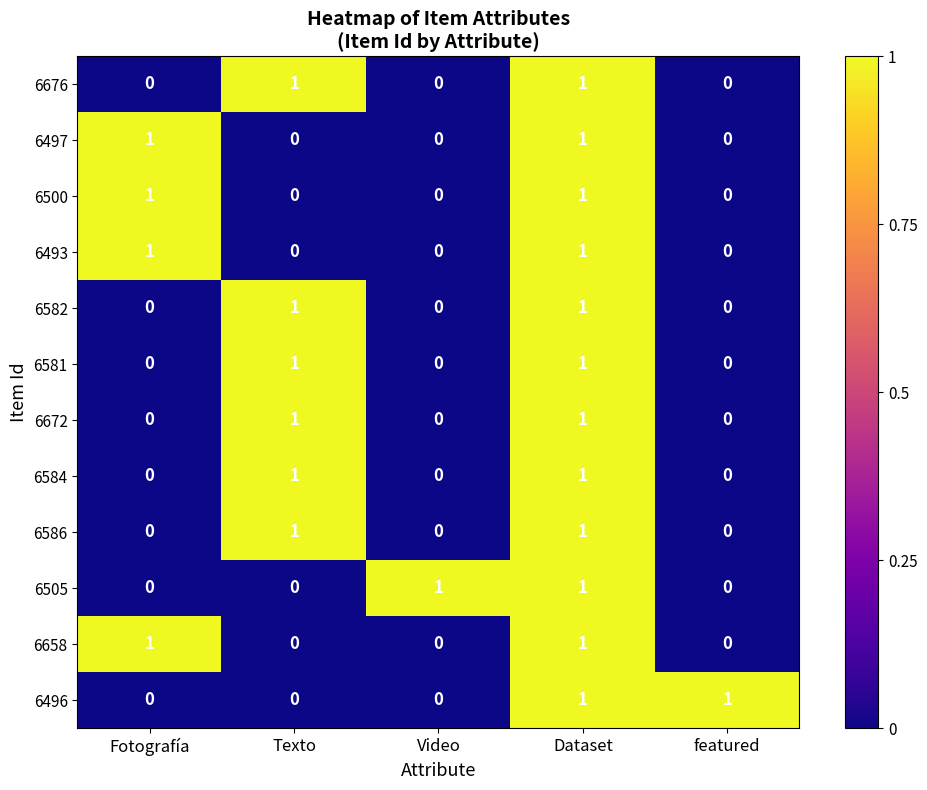

At which category is the sum across all series the highest?

Dataset